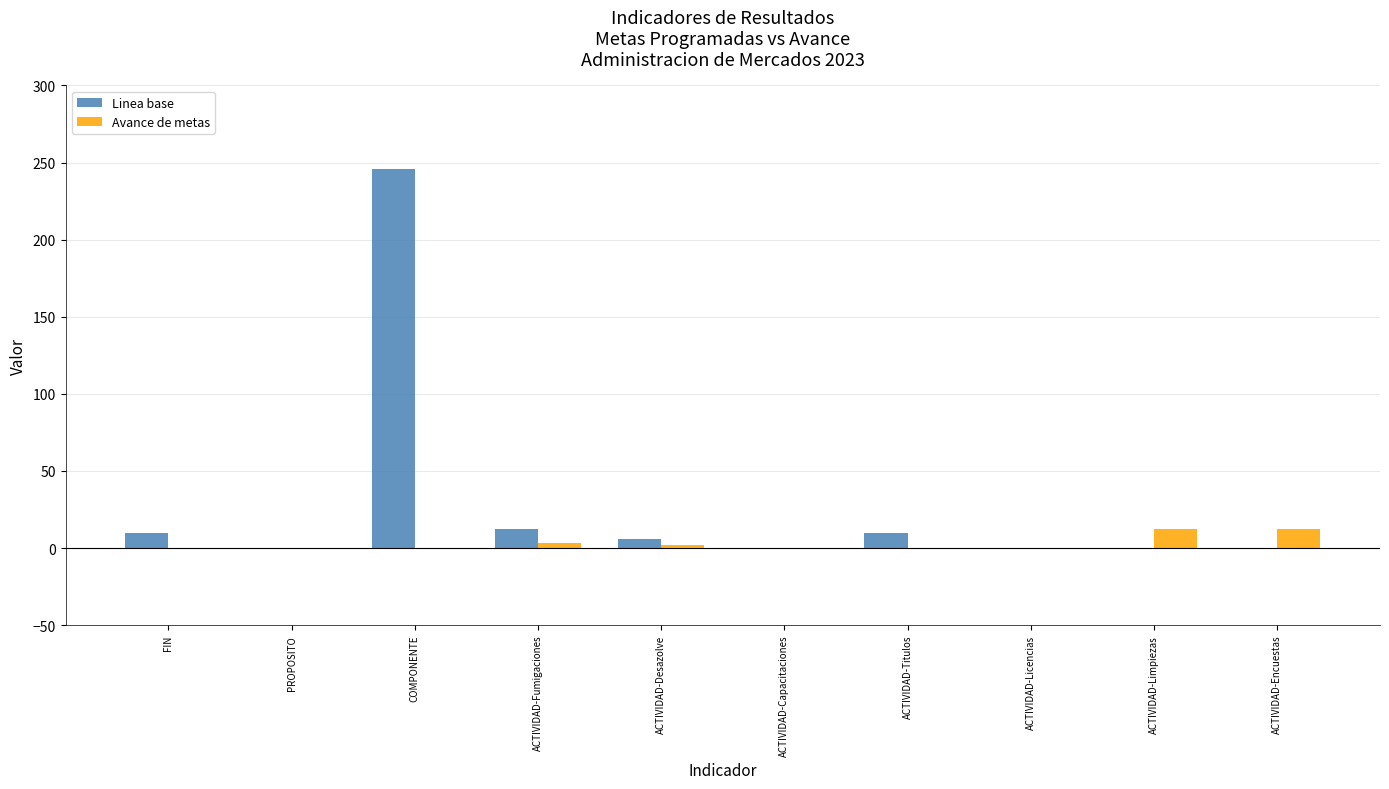

What is the maximum value for Avance de metas?

12